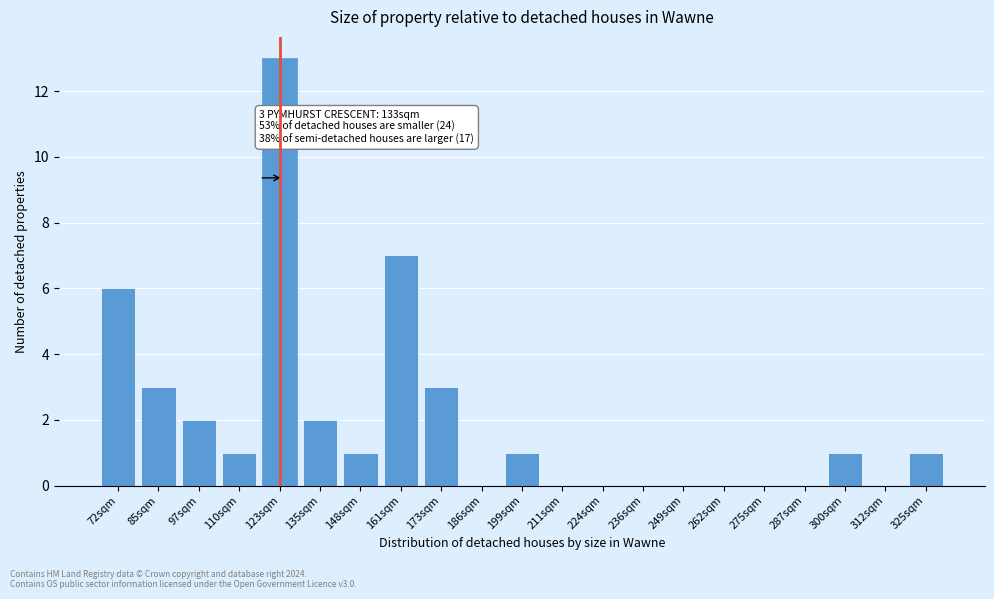

Reading right to left, list all the values displayed in this chart.

325sqm=1	312sqm=0	300sqm=1	287sqm=0	275sqm=0	262sqm=0	249sqm=0	236sqm=0	224sqm=0	211sqm=0	199sqm=1	186sqm=0	173sqm=3	161sqm=7	148sqm=1	135sqm=2	123sqm=13	110sqm=1	97sqm=2	85sqm=3	72sqm=6